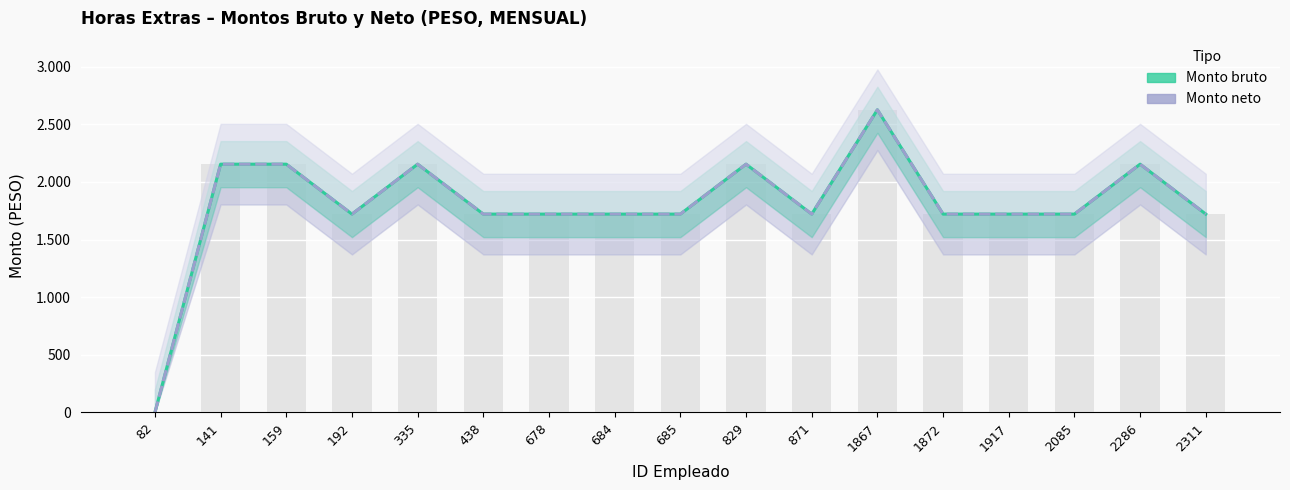

Which series has the widest spread of values?

Monto bruto